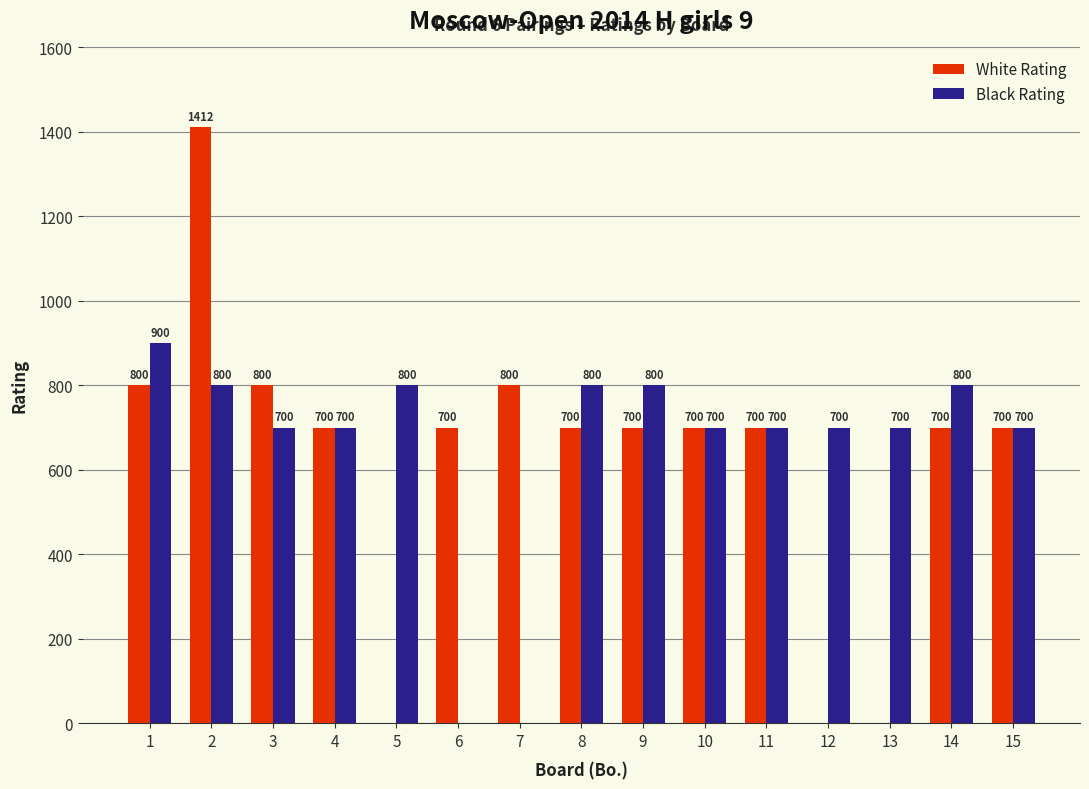

What is the sum of all White Rating values?

9412